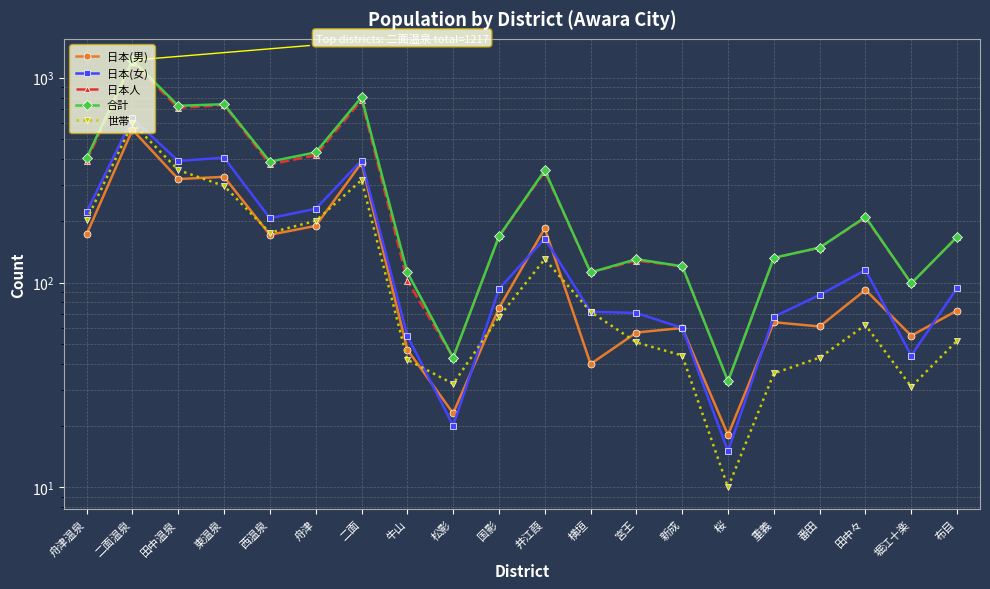

Which series has the largest total across all categories?

合計